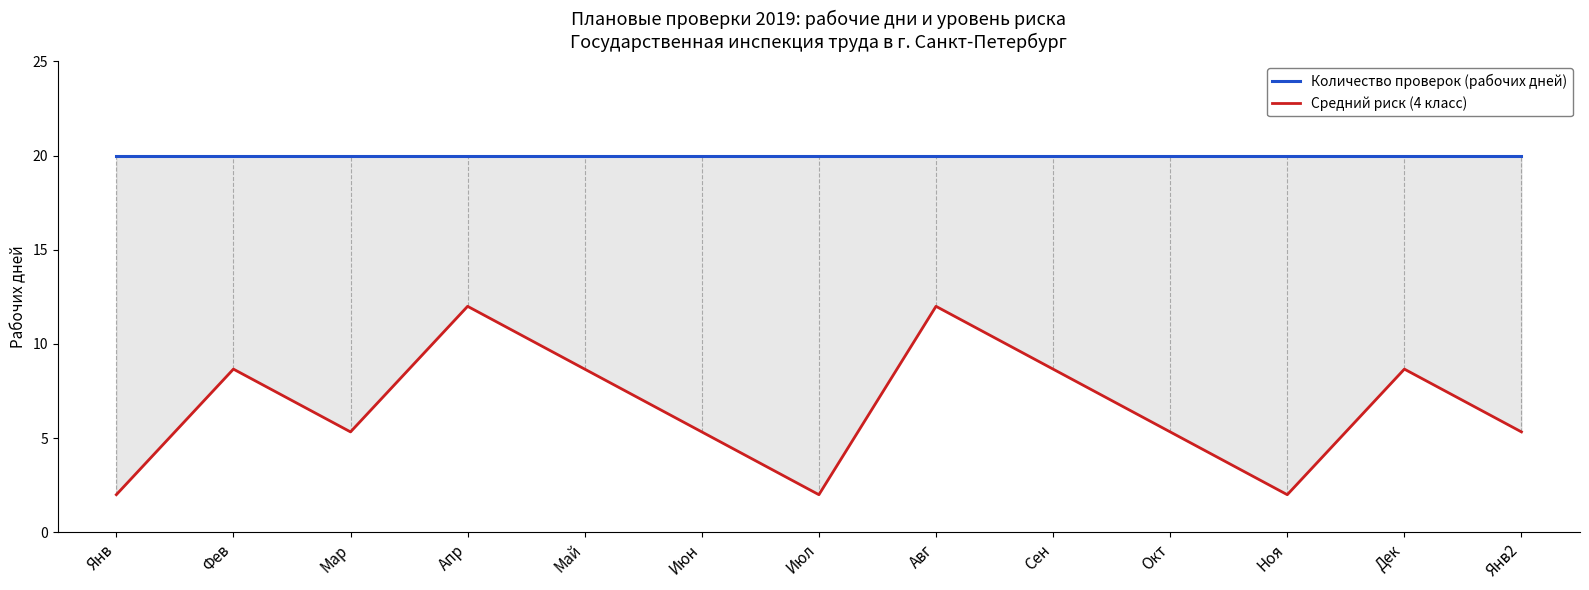

At which category is the sum across all series the highest?

Апр